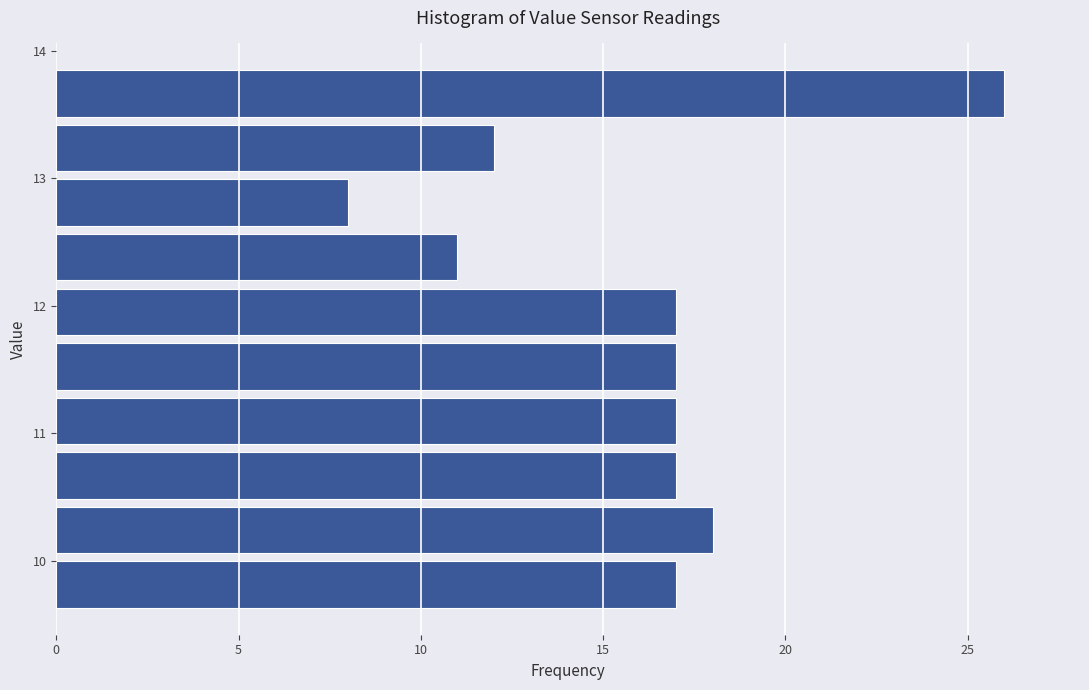

Reading bottom to top, transcribe this chart: for each bar, give the range it covers on the y-axis and its length. Neither the bar edges nor the lengths are printed on the chart, so give them approximately, as read against the axes.

9.6 to 10.0: 17
10.0 to 10.5: 18
10.5 to 10.9: 17
10.9 to 11.3: 17
11.3 to 11.7: 17
11.7 to 12.2: 17
12.2 to 12.6: 11
12.6 to 13.0: 8
13.0 to 13.5: 12
13.5 to 13.9: 26